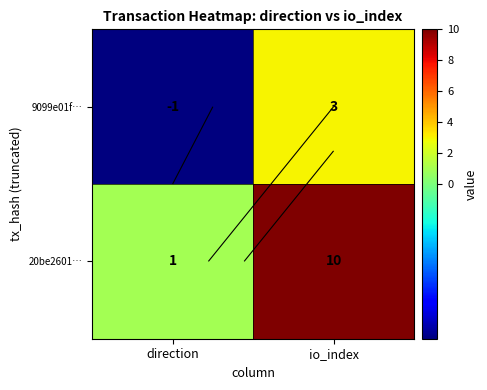

What is the greatest value displayed?

10